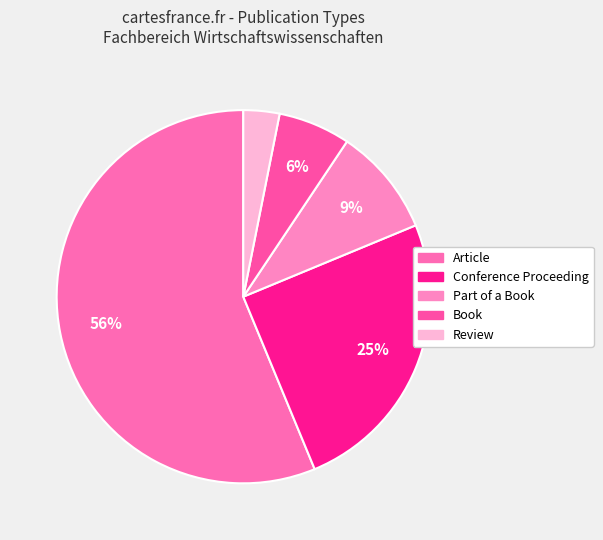

Rank the categories by value from highest to lowest.

Article, Conference Proceeding, Part of a Book, Book, Review